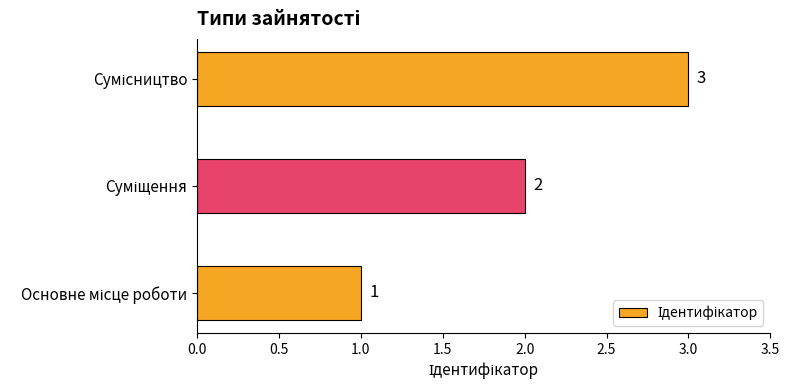

What is the difference between the second highest and minimum values?

1